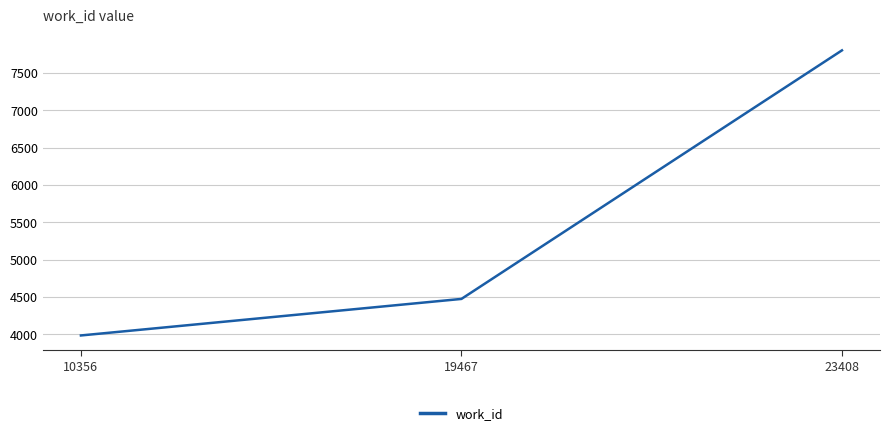

What is the approximate value at 23408, to the nearest 50?

7800